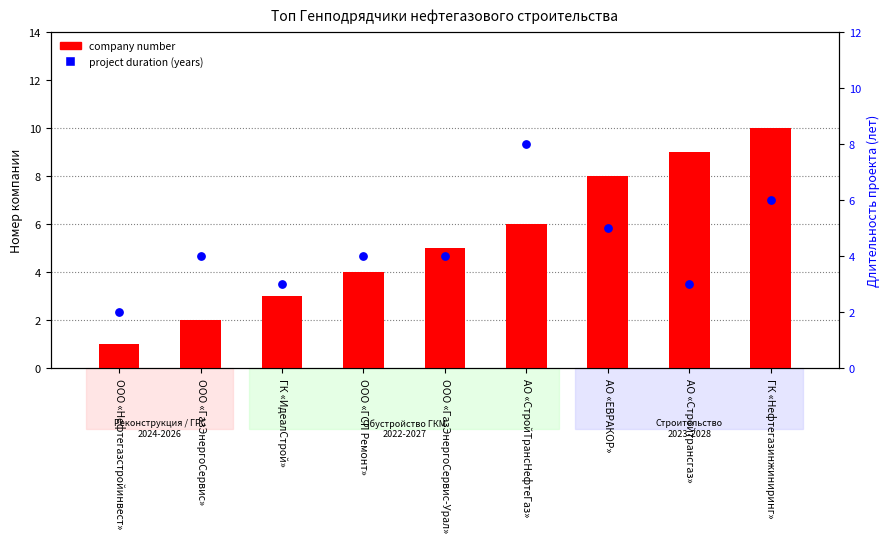

At how many categories does at least one series exceed 6?

4